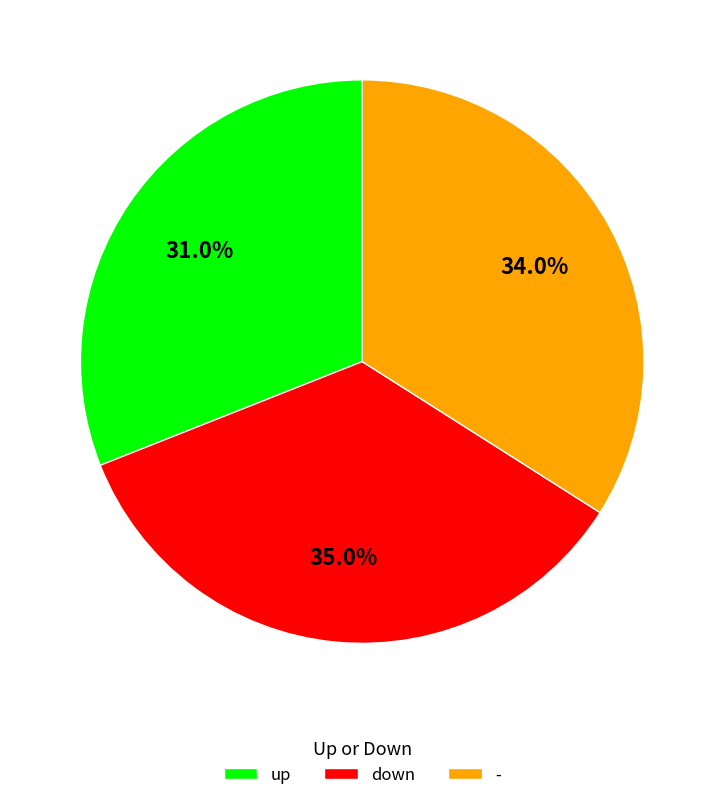

Does - represent more than half of the total?

No